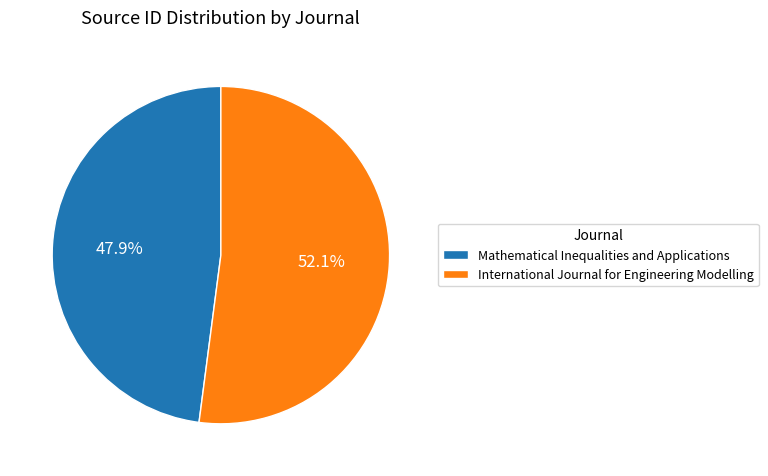

Does any single category account for the majority?

Yes